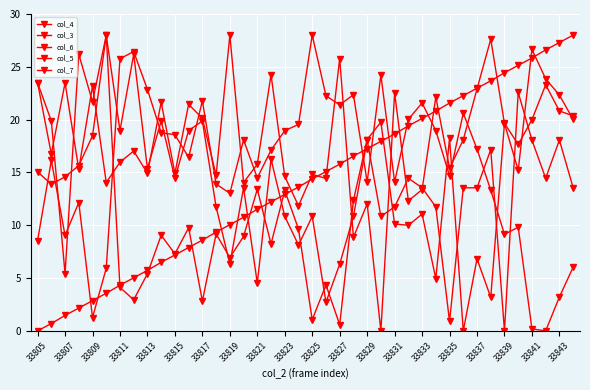

How many data points in col_7 are less than 14?

20